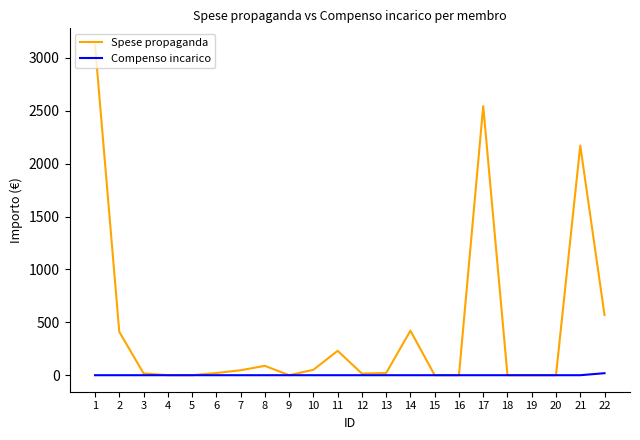

Which series has the largest range (max minus min)?

Spese propaganda